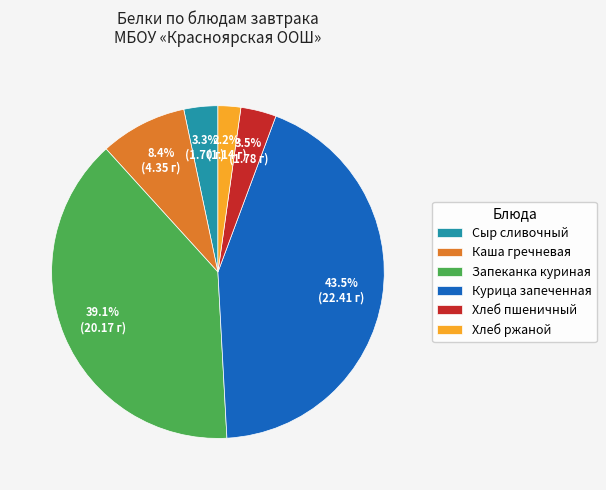

True or false: Каша гречневая accounts for 8% of the total.

True